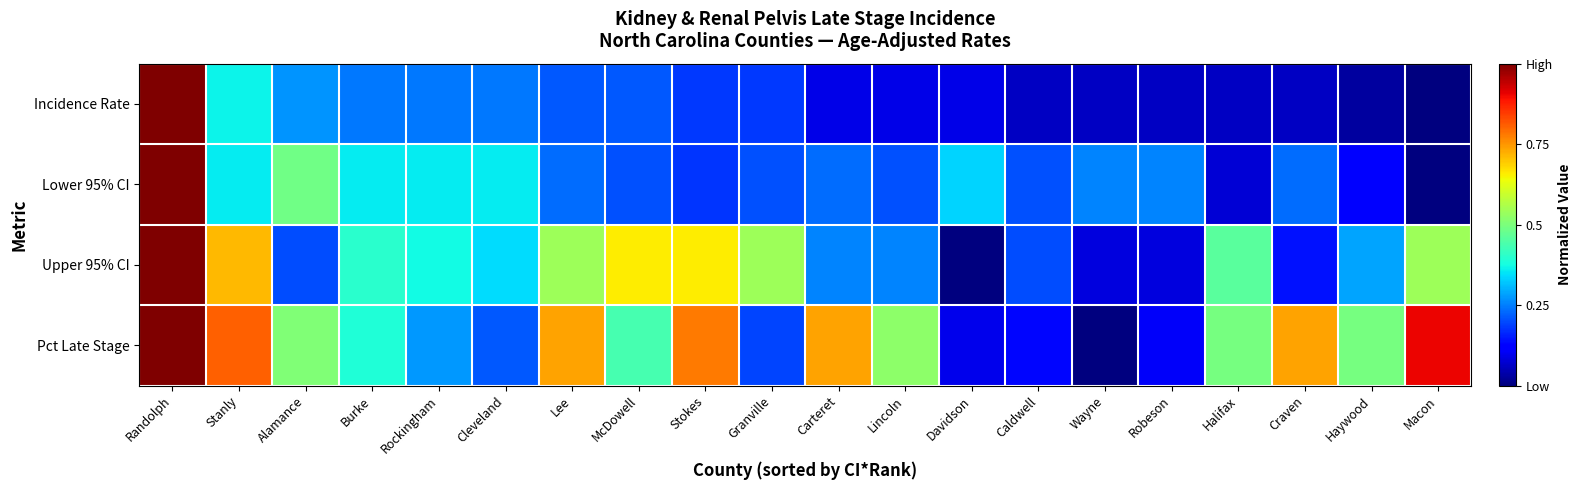

What is the difference between the highest and lowest values at Robeson?

0.2